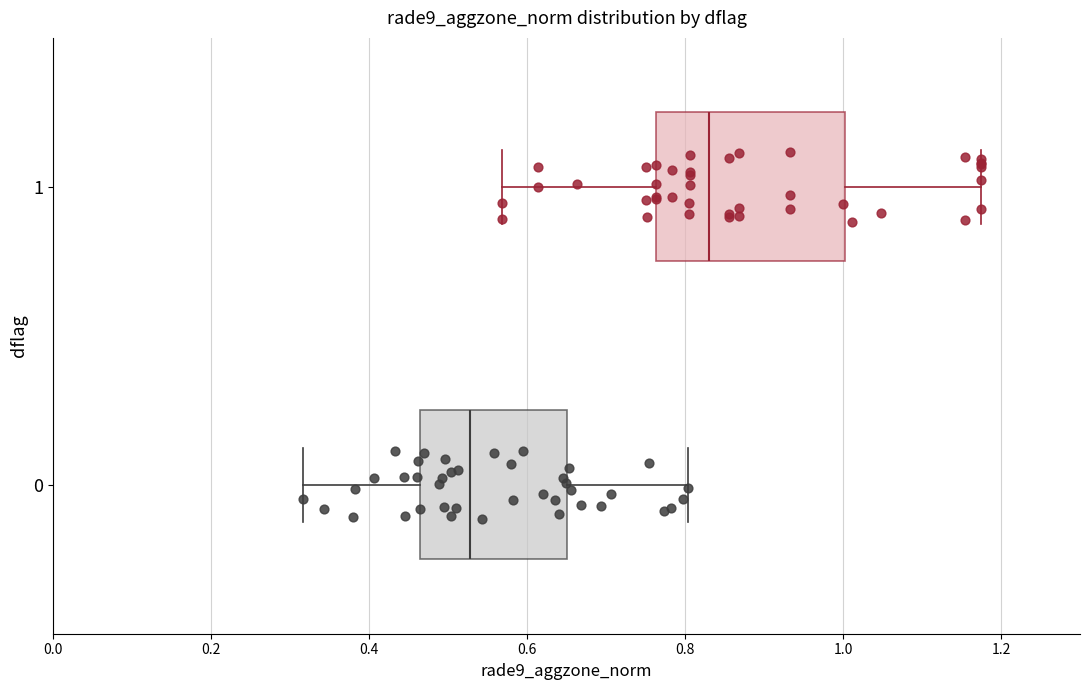

Reading bottom to top, read every box against the x-axis: the position of its median line, the range the box covers, and the ends of its whiskers. The values are not printed on the chart, so give them approximately, as read against the axis.

0: median 0.52, box 0.46 to 0.66, whiskers 0.32 to 0.80
1: median 0.84, box 0.76 to 1.00, whiskers 0.56 to 1.18